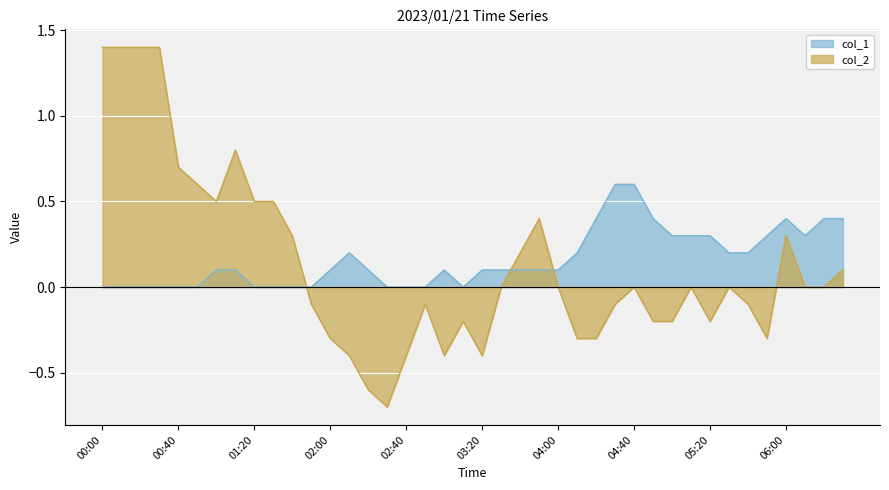

How many values in col_2 are below zero?

18